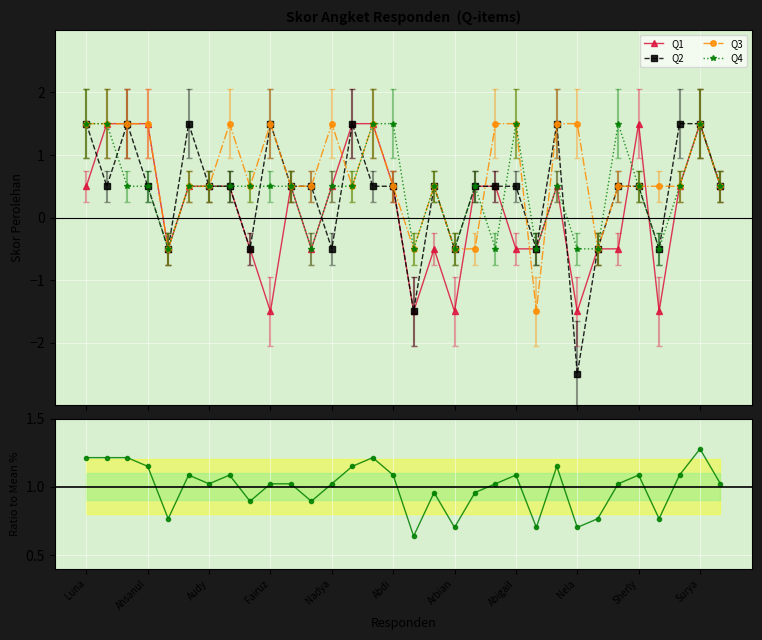

What is the value of the Q1 point at the 26th from the left?

-0.5